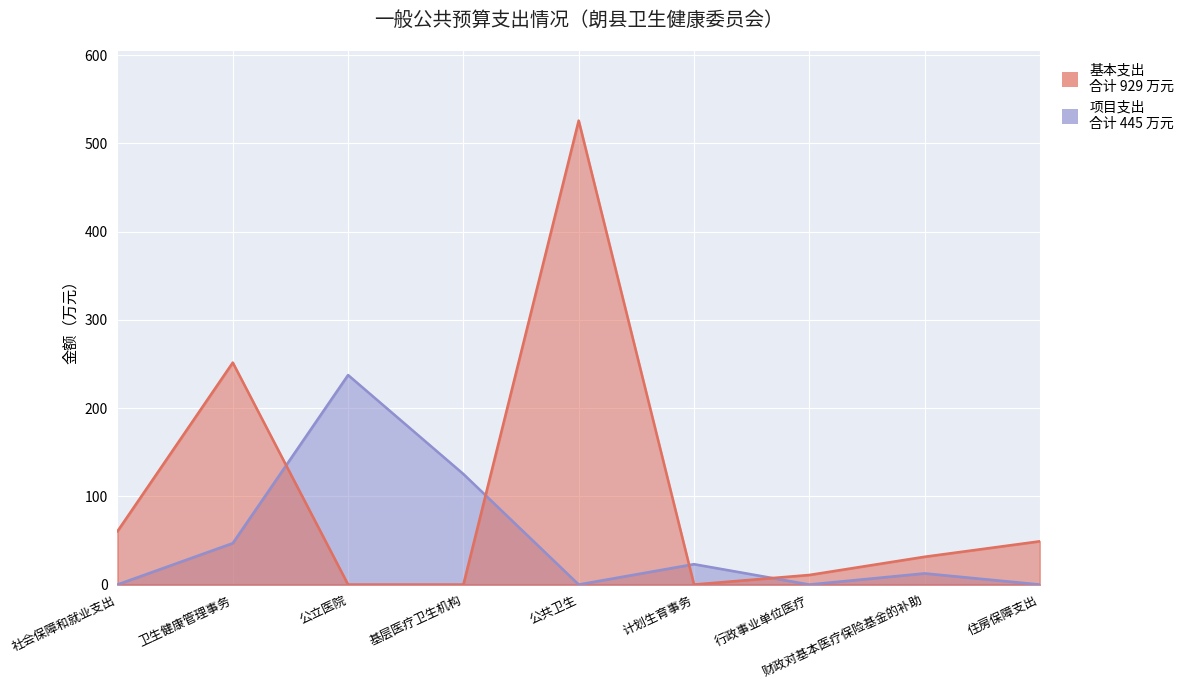

How many values in the 基本支出 series are below 31?

4